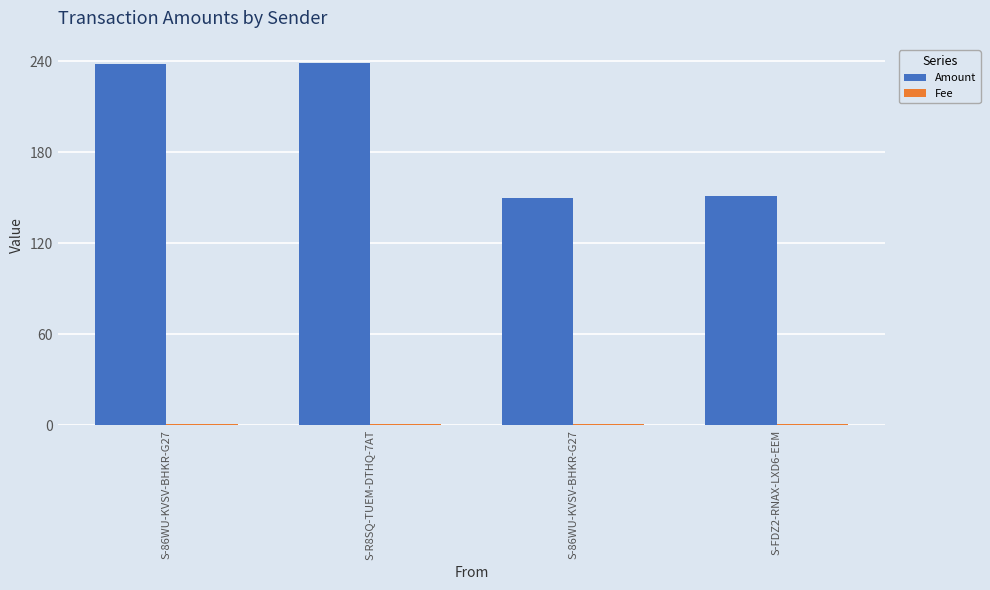

How many bars are there in each group?

2